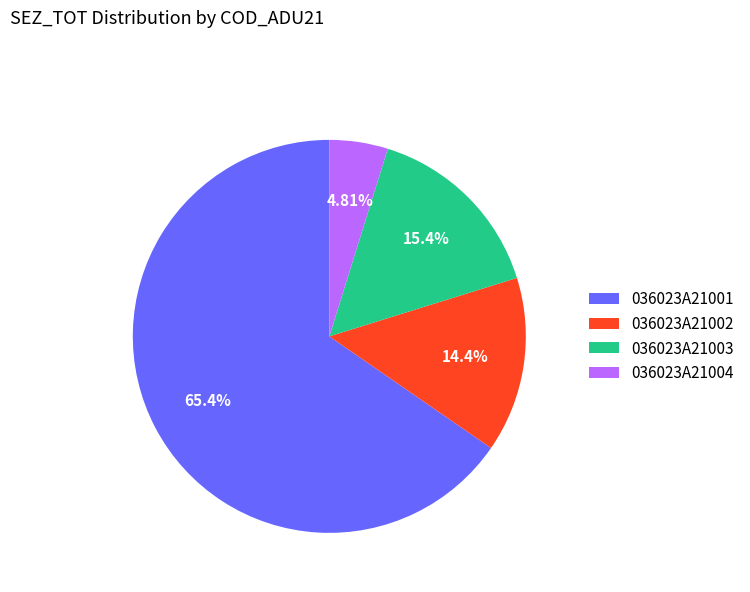

Approximately how many times larger is the value at 036023A21003 compared to 036023A21002?

1.1